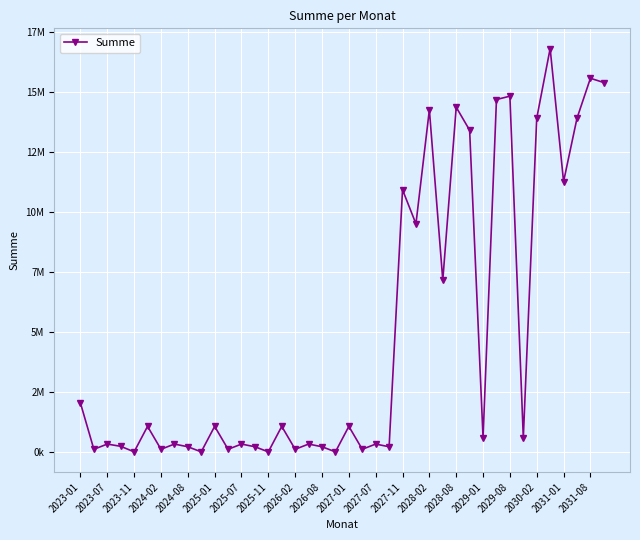

Does the chart have visible grid lines?

Yes